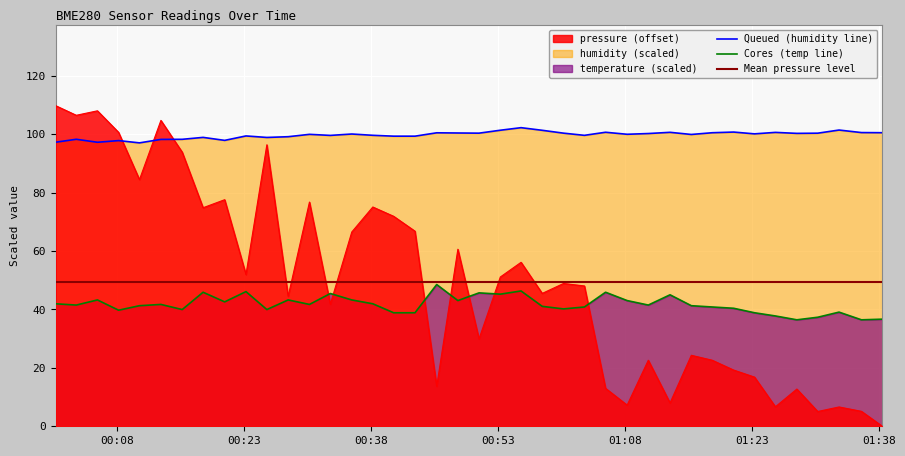

Is it true that pressure equals 41.8 at 2023-02-23T00:33:13?

True